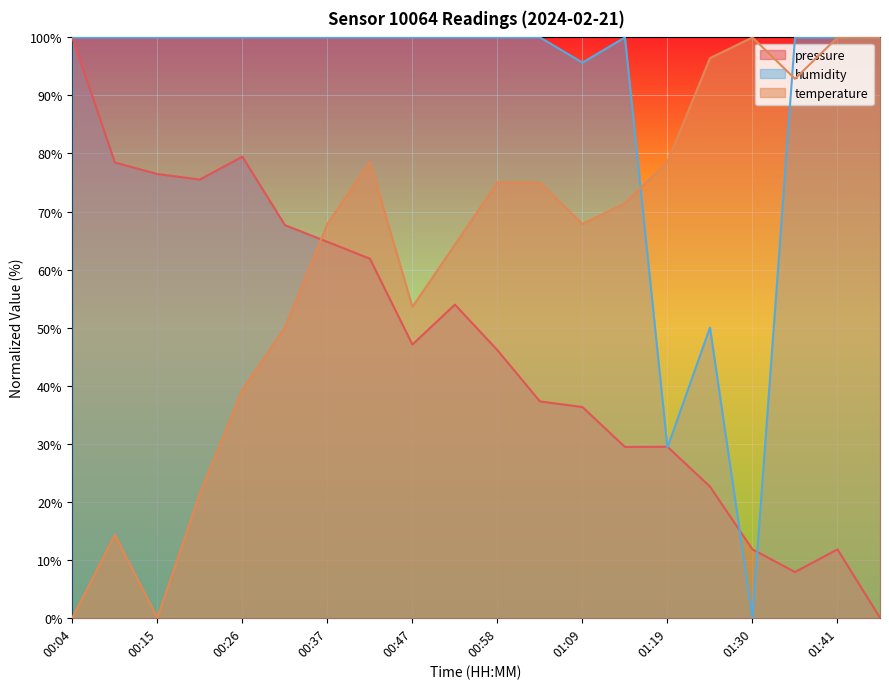

What is the sum of the pressure values at 00:15 and 00:21?

152.0